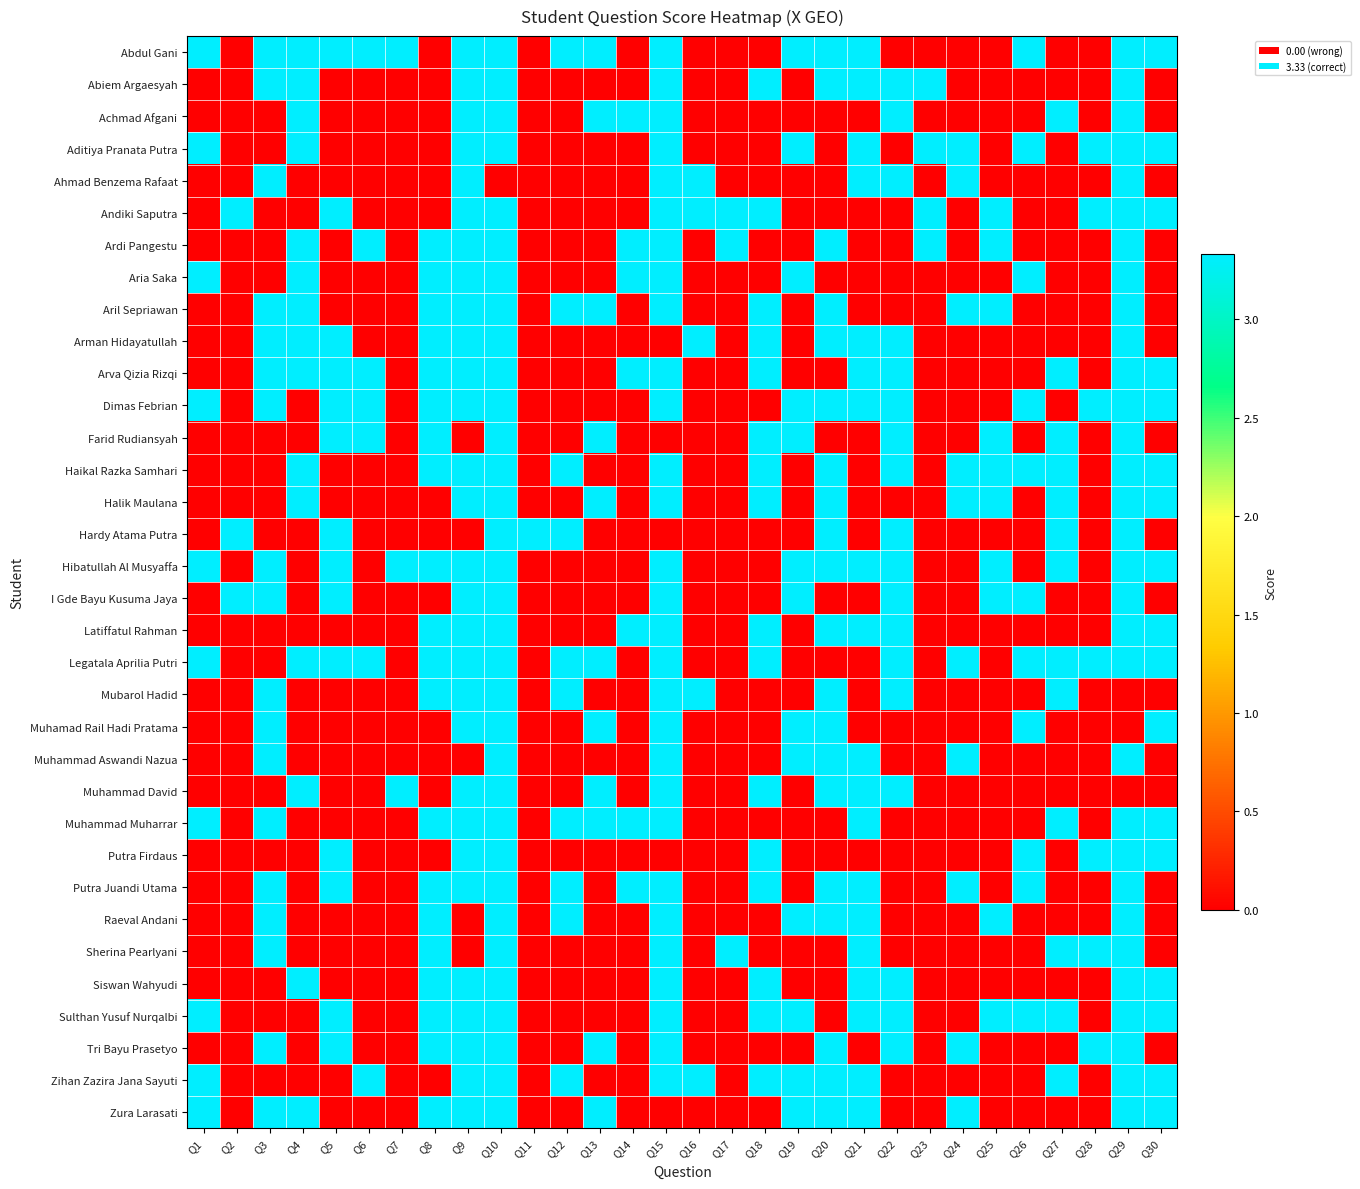

Reading left to right, list all the values displayed in this chart.

Abdul Gani: Q1=3.3	Q2=0.0	Q3=3.3	Q4=3.3	Q5=3.3	Q6=3.3	Q7=3.3	Q8=0.0	Q9=3.3	Q10=3.3	Q11=0.0	Q12=3.3	Q13=3.3	Q14=0.0	Q15=3.3	Q16=0.0	Q17=0.0	Q18=0.0	Q19=3.3	Q20=3.3	Q21=3.3	Q22=0.0	Q23=0.0	Q24=0.0	Q25=0.0	Q26=3.3	Q27=0.0	Q28=0.0	Q29=3.3	Q30=3.3
Abiem Argaesyah: Q1=0.0	Q2=0.0	Q3=3.3	Q4=3.3	Q5=0.0	Q6=0.0	Q7=0.0	Q8=0.0	Q9=3.3	Q10=3.3	Q11=0.0	Q12=0.0	Q13=0.0	Q14=0.0	Q15=3.3	Q16=0.0	Q17=0.0	Q18=3.3	Q19=0.0	Q20=3.3	Q21=3.3	Q22=3.3	Q23=3.3	Q24=0.0	Q25=0.0	Q26=0.0	Q27=0.0	Q28=0.0	Q29=3.3	Q30=0.0
Achmad Afgani: Q1=0.0	Q2=0.0	Q3=0.0	Q4=3.3	Q5=0.0	Q6=0.0	Q7=0.0	Q8=0.0	Q9=3.3	Q10=3.3	Q11=0.0	Q12=0.0	Q13=3.3	Q14=3.3	Q15=3.3	Q16=0.0	Q17=0.0	Q18=0.0	Q19=0.0	Q20=0.0	Q21=0.0	Q22=3.3	Q23=0.0	Q24=0.0	Q25=0.0	Q26=0.0	Q27=3.3	Q28=0.0	Q29=3.3	Q30=0.0
Aditiya Pranata Putra: Q1=3.3	Q2=0.0	Q3=0.0	Q4=3.3	Q5=0.0	Q6=0.0	Q7=0.0	Q8=0.0	Q9=3.3	Q10=3.3	Q11=0.0	Q12=0.0	Q13=0.0	Q14=0.0	Q15=3.3	Q16=0.0	Q17=0.0	Q18=0.0	Q19=3.3	Q20=0.0	Q21=3.3	Q22=0.0	Q23=3.3	Q24=3.3	Q25=0.0	Q26=3.3	Q27=0.0	Q28=3.3	Q29=3.3	Q30=3.3
Ahmad Benzema Rafaat: Q1=0.0	Q2=0.0	Q3=3.3	Q4=0.0	Q5=0.0	Q6=0.0	Q7=0.0	Q8=0.0	Q9=3.3	Q10=0.0	Q11=0.0	Q12=0.0	Q13=0.0	Q14=0.0	Q15=3.3	Q16=3.3	Q17=0.0	Q18=0.0	Q19=0.0	Q20=0.0	Q21=3.3	Q22=3.3	Q23=0.0	Q24=3.3	Q25=0.0	Q26=0.0	Q27=0.0	Q28=0.0	Q29=3.3	Q30=0.0
Andiki Saputra: Q1=0.0	Q2=3.3	Q3=0.0	Q4=0.0	Q5=3.3	Q6=0.0	Q7=0.0	Q8=0.0	Q9=3.3	Q10=3.3	Q11=0.0	Q12=0.0	Q13=0.0	Q14=0.0	Q15=3.3	Q16=3.3	Q17=3.3	Q18=3.3	Q19=0.0	Q20=0.0	Q21=0.0	Q22=0.0	Q23=3.3	Q24=0.0	Q25=3.3	Q26=0.0	Q27=0.0	Q28=3.3	Q29=3.3	Q30=3.3
Ardi Pangestu: Q1=0.0	Q2=0.0	Q3=0.0	Q4=3.3	Q5=0.0	Q6=3.3	Q7=0.0	Q8=3.3	Q9=3.3	Q10=3.3	Q11=0.0	Q12=0.0	Q13=0.0	Q14=3.3	Q15=3.3	Q16=0.0	Q17=3.3	Q18=0.0	Q19=0.0	Q20=3.3	Q21=0.0	Q22=0.0	Q23=3.3	Q24=0.0	Q25=3.3	Q26=0.0	Q27=0.0	Q28=0.0	Q29=3.3	Q30=0.0
Aria Saka: Q1=3.3	Q2=0.0	Q3=0.0	Q4=3.3	Q5=0.0	Q6=0.0	Q7=0.0	Q8=3.3	Q9=3.3	Q10=3.3	Q11=0.0	Q12=0.0	Q13=0.0	Q14=3.3	Q15=3.3	Q16=0.0	Q17=0.0	Q18=0.0	Q19=3.3	Q20=0.0	Q21=0.0	Q22=0.0	Q23=0.0	Q24=0.0	Q25=0.0	Q26=3.3	Q27=0.0	Q28=0.0	Q29=3.3	Q30=0.0
Aril Sepriawan: Q1=0.0	Q2=0.0	Q3=3.3	Q4=3.3	Q5=0.0	Q6=0.0	Q7=0.0	Q8=3.3	Q9=3.3	Q10=3.3	Q11=0.0	Q12=3.3	Q13=3.3	Q14=0.0	Q15=3.3	Q16=0.0	Q17=0.0	Q18=3.3	Q19=0.0	Q20=3.3	Q21=0.0	Q22=0.0	Q23=0.0	Q24=3.3	Q25=3.3	Q26=0.0	Q27=0.0	Q28=0.0	Q29=3.3	Q30=0.0
Arman Hidayatullah: Q1=0.0	Q2=0.0	Q3=3.3	Q4=3.3	Q5=3.3	Q6=0.0	Q7=0.0	Q8=3.3	Q9=3.3	Q10=3.3	Q11=0.0	Q12=0.0	Q13=0.0	Q14=0.0	Q15=0.0	Q16=3.3	Q17=0.0	Q18=3.3	Q19=0.0	Q20=3.3	Q21=3.3	Q22=3.3	Q23=0.0	Q24=0.0	Q25=0.0	Q26=0.0	Q27=0.0	Q28=0.0	Q29=3.3	Q30=0.0
Arva Qizia Rizqi: Q1=0.0	Q2=0.0	Q3=3.3	Q4=3.3	Q5=3.3	Q6=3.3	Q7=0.0	Q8=3.3	Q9=3.3	Q10=3.3	Q11=0.0	Q12=0.0	Q13=0.0	Q14=3.3	Q15=3.3	Q16=0.0	Q17=0.0	Q18=3.3	Q19=0.0	Q20=0.0	Q21=3.3	Q22=3.3	Q23=0.0	Q24=0.0	Q25=0.0	Q26=0.0	Q27=3.3	Q28=0.0	Q29=3.3	Q30=3.3
Dimas Febrian: Q1=3.3	Q2=0.0	Q3=3.3	Q4=0.0	Q5=3.3	Q6=3.3	Q7=0.0	Q8=3.3	Q9=3.3	Q10=3.3	Q11=0.0	Q12=0.0	Q13=0.0	Q14=0.0	Q15=3.3	Q16=0.0	Q17=0.0	Q18=0.0	Q19=3.3	Q20=3.3	Q21=3.3	Q22=3.3	Q23=0.0	Q24=0.0	Q25=0.0	Q26=3.3	Q27=0.0	Q28=3.3	Q29=3.3	Q30=3.3
Farid Rudiansyah: Q1=0.0	Q2=0.0	Q3=0.0	Q4=0.0	Q5=3.3	Q6=3.3	Q7=0.0	Q8=3.3	Q9=0.0	Q10=3.3	Q11=0.0	Q12=0.0	Q13=3.3	Q14=0.0	Q15=0.0	Q16=0.0	Q17=0.0	Q18=3.3	Q19=3.3	Q20=0.0	Q21=0.0	Q22=3.3	Q23=0.0	Q24=0.0	Q25=3.3	Q26=0.0	Q27=3.3	Q28=0.0	Q29=3.3	Q30=0.0
Haikal Razka Samhari: Q1=0.0	Q2=0.0	Q3=0.0	Q4=3.3	Q5=0.0	Q6=0.0	Q7=0.0	Q8=3.3	Q9=3.3	Q10=3.3	Q11=0.0	Q12=3.3	Q13=0.0	Q14=0.0	Q15=3.3	Q16=0.0	Q17=0.0	Q18=3.3	Q19=0.0	Q20=3.3	Q21=0.0	Q22=3.3	Q23=0.0	Q24=3.3	Q25=3.3	Q26=3.3	Q27=3.3	Q28=0.0	Q29=3.3	Q30=3.3
Halik Maulana: Q1=0.0	Q2=0.0	Q3=0.0	Q4=3.3	Q5=0.0	Q6=0.0	Q7=0.0	Q8=0.0	Q9=3.3	Q10=3.3	Q11=0.0	Q12=0.0	Q13=3.3	Q14=0.0	Q15=3.3	Q16=0.0	Q17=0.0	Q18=3.3	Q19=0.0	Q20=3.3	Q21=0.0	Q22=0.0	Q23=0.0	Q24=3.3	Q25=3.3	Q26=0.0	Q27=3.3	Q28=0.0	Q29=3.3	Q30=3.3
Hardy Atama Putra: Q1=0.0	Q2=3.3	Q3=0.0	Q4=0.0	Q5=3.3	Q6=0.0	Q7=0.0	Q8=0.0	Q9=0.0	Q10=3.3	Q11=3.3	Q12=3.3	Q13=0.0	Q14=0.0	Q15=0.0	Q16=0.0	Q17=0.0	Q18=0.0	Q19=0.0	Q20=3.3	Q21=0.0	Q22=3.3	Q23=0.0	Q24=0.0	Q25=0.0	Q26=0.0	Q27=3.3	Q28=0.0	Q29=3.3	Q30=0.0
Hibatullah Al Musyaffa: Q1=3.3	Q2=0.0	Q3=3.3	Q4=0.0	Q5=3.3	Q6=0.0	Q7=3.3	Q8=3.3	Q9=3.3	Q10=3.3	Q11=0.0	Q12=0.0	Q13=0.0	Q14=0.0	Q15=3.3	Q16=0.0	Q17=0.0	Q18=0.0	Q19=3.3	Q20=3.3	Q21=3.3	Q22=3.3	Q23=0.0	Q24=0.0	Q25=3.3	Q26=0.0	Q27=3.3	Q28=0.0	Q29=3.3	Q30=3.3
I Gde Bayu Kusuma Jaya: Q1=0.0	Q2=3.3	Q3=3.3	Q4=0.0	Q5=3.3	Q6=0.0	Q7=0.0	Q8=0.0	Q9=3.3	Q10=3.3	Q11=0.0	Q12=0.0	Q13=0.0	Q14=0.0	Q15=3.3	Q16=0.0	Q17=0.0	Q18=0.0	Q19=3.3	Q20=0.0	Q21=0.0	Q22=3.3	Q23=0.0	Q24=0.0	Q25=3.3	Q26=3.3	Q27=0.0	Q28=0.0	Q29=3.3	Q30=0.0
Latiffatul Rahman: Q1=0.0	Q2=0.0	Q3=0.0	Q4=0.0	Q5=0.0	Q6=0.0	Q7=0.0	Q8=3.3	Q9=3.3	Q10=3.3	Q11=0.0	Q12=0.0	Q13=0.0	Q14=3.3	Q15=3.3	Q16=0.0	Q17=0.0	Q18=3.3	Q19=0.0	Q20=3.3	Q21=3.3	Q22=3.3	Q23=0.0	Q24=0.0	Q25=0.0	Q26=0.0	Q27=0.0	Q28=0.0	Q29=3.3	Q30=3.3
Legatala Aprilia Putri: Q1=3.3	Q2=0.0	Q3=0.0	Q4=3.3	Q5=3.3	Q6=3.3	Q7=0.0	Q8=3.3	Q9=3.3	Q10=3.3	Q11=0.0	Q12=3.3	Q13=3.3	Q14=0.0	Q15=3.3	Q16=0.0	Q17=0.0	Q18=3.3	Q19=0.0	Q20=0.0	Q21=0.0	Q22=3.3	Q23=0.0	Q24=3.3	Q25=0.0	Q26=3.3	Q27=3.3	Q28=3.3	Q29=3.3	Q30=3.3
Mubarol Hadid: Q1=0.0	Q2=0.0	Q3=3.3	Q4=0.0	Q5=0.0	Q6=0.0	Q7=0.0	Q8=3.3	Q9=3.3	Q10=3.3	Q11=0.0	Q12=3.3	Q13=0.0	Q14=0.0	Q15=3.3	Q16=3.3	Q17=0.0	Q18=0.0	Q19=0.0	Q20=3.3	Q21=0.0	Q22=3.3	Q23=0.0	Q24=0.0	Q25=0.0	Q26=0.0	Q27=3.3	Q28=0.0	Q29=0.0	Q30=0.0
Muhamad Rail Hadi Pratama: Q1=0.0	Q2=0.0	Q3=3.3	Q4=0.0	Q5=0.0	Q6=0.0	Q7=0.0	Q8=0.0	Q9=3.3	Q10=3.3	Q11=0.0	Q12=0.0	Q13=3.3	Q14=0.0	Q15=3.3	Q16=0.0	Q17=0.0	Q18=0.0	Q19=3.3	Q20=3.3	Q21=0.0	Q22=0.0	Q23=0.0	Q24=0.0	Q25=0.0	Q26=3.3	Q27=0.0	Q28=0.0	Q29=0.0	Q30=3.3
Muhammad Aswandi Nazua: Q1=0.0	Q2=0.0	Q3=3.3	Q4=0.0	Q5=0.0	Q6=0.0	Q7=0.0	Q8=0.0	Q9=0.0	Q10=3.3	Q11=0.0	Q12=0.0	Q13=0.0	Q14=0.0	Q15=3.3	Q16=0.0	Q17=0.0	Q18=0.0	Q19=3.3	Q20=3.3	Q21=3.3	Q22=0.0	Q23=0.0	Q24=3.3	Q25=0.0	Q26=0.0	Q27=0.0	Q28=0.0	Q29=3.3	Q30=0.0
Muhammad David: Q1=0.0	Q2=0.0	Q3=0.0	Q4=3.3	Q5=0.0	Q6=0.0	Q7=3.3	Q8=0.0	Q9=3.3	Q10=3.3	Q11=0.0	Q12=0.0	Q13=3.3	Q14=0.0	Q15=3.3	Q16=0.0	Q17=0.0	Q18=3.3	Q19=0.0	Q20=3.3	Q21=3.3	Q22=3.3	Q23=0.0	Q24=0.0	Q25=0.0	Q26=0.0	Q27=0.0	Q28=0.0	Q29=0.0	Q30=0.0
Muhammad Muharrar: Q1=3.3	Q2=0.0	Q3=3.3	Q4=0.0	Q5=0.0	Q6=0.0	Q7=0.0	Q8=3.3	Q9=3.3	Q10=3.3	Q11=0.0	Q12=3.3	Q13=3.3	Q14=3.3	Q15=3.3	Q16=0.0	Q17=0.0	Q18=0.0	Q19=0.0	Q20=0.0	Q21=3.3	Q22=0.0	Q23=0.0	Q24=0.0	Q25=0.0	Q26=0.0	Q27=3.3	Q28=0.0	Q29=3.3	Q30=3.3
Putra Firdaus: Q1=0.0	Q2=0.0	Q3=0.0	Q4=0.0	Q5=3.3	Q6=0.0	Q7=0.0	Q8=0.0	Q9=3.3	Q10=3.3	Q11=0.0	Q12=0.0	Q13=0.0	Q14=0.0	Q15=0.0	Q16=0.0	Q17=0.0	Q18=3.3	Q19=0.0	Q20=0.0	Q21=0.0	Q22=0.0	Q23=0.0	Q24=0.0	Q25=0.0	Q26=3.3	Q27=0.0	Q28=3.3	Q29=3.3	Q30=3.3
Putra Juandi Utama: Q1=0.0	Q2=0.0	Q3=3.3	Q4=0.0	Q5=3.3	Q6=0.0	Q7=0.0	Q8=3.3	Q9=3.3	Q10=3.3	Q11=0.0	Q12=3.3	Q13=0.0	Q14=3.3	Q15=3.3	Q16=0.0	Q17=0.0	Q18=3.3	Q19=0.0	Q20=3.3	Q21=3.3	Q22=0.0	Q23=0.0	Q24=3.3	Q25=0.0	Q26=3.3	Q27=0.0	Q28=0.0	Q29=3.3	Q30=0.0
Raeval Andani: Q1=0.0	Q2=0.0	Q3=3.3	Q4=0.0	Q5=0.0	Q6=0.0	Q7=0.0	Q8=3.3	Q9=0.0	Q10=3.3	Q11=0.0	Q12=3.3	Q13=0.0	Q14=0.0	Q15=3.3	Q16=0.0	Q17=0.0	Q18=0.0	Q19=3.3	Q20=3.3	Q21=3.3	Q22=0.0	Q23=0.0	Q24=0.0	Q25=3.3	Q26=0.0	Q27=0.0	Q28=0.0	Q29=3.3	Q30=0.0
Sherina Pearlyani: Q1=0.0	Q2=0.0	Q3=3.3	Q4=0.0	Q5=0.0	Q6=0.0	Q7=0.0	Q8=3.3	Q9=0.0	Q10=3.3	Q11=0.0	Q12=0.0	Q13=0.0	Q14=0.0	Q15=3.3	Q16=0.0	Q17=3.3	Q18=0.0	Q19=0.0	Q20=0.0	Q21=3.3	Q22=0.0	Q23=0.0	Q24=0.0	Q25=0.0	Q26=0.0	Q27=3.3	Q28=3.3	Q29=3.3	Q30=0.0
Siswan Wahyudi: Q1=0.0	Q2=0.0	Q3=0.0	Q4=3.3	Q5=0.0	Q6=0.0	Q7=0.0	Q8=3.3	Q9=3.3	Q10=3.3	Q11=0.0	Q12=0.0	Q13=0.0	Q14=0.0	Q15=3.3	Q16=0.0	Q17=0.0	Q18=3.3	Q19=0.0	Q20=0.0	Q21=3.3	Q22=3.3	Q23=0.0	Q24=0.0	Q25=0.0	Q26=0.0	Q27=0.0	Q28=0.0	Q29=3.3	Q30=3.3
Sulthan Yusuf Nurqalbi: Q1=3.3	Q2=0.0	Q3=0.0	Q4=0.0	Q5=3.3	Q6=0.0	Q7=0.0	Q8=3.3	Q9=3.3	Q10=3.3	Q11=0.0	Q12=0.0	Q13=0.0	Q14=0.0	Q15=3.3	Q16=0.0	Q17=0.0	Q18=3.3	Q19=3.3	Q20=0.0	Q21=3.3	Q22=3.3	Q23=0.0	Q24=0.0	Q25=3.3	Q26=3.3	Q27=3.3	Q28=0.0	Q29=3.3	Q30=3.3
Tri Bayu Prasetyo: Q1=0.0	Q2=0.0	Q3=3.3	Q4=0.0	Q5=3.3	Q6=0.0	Q7=0.0	Q8=3.3	Q9=3.3	Q10=3.3	Q11=0.0	Q12=0.0	Q13=3.3	Q14=0.0	Q15=3.3	Q16=0.0	Q17=0.0	Q18=0.0	Q19=0.0	Q20=3.3	Q21=0.0	Q22=3.3	Q23=0.0	Q24=3.3	Q25=0.0	Q26=0.0	Q27=0.0	Q28=3.3	Q29=3.3	Q30=0.0
Zihan Zazira Jana Sayuti: Q1=3.3	Q2=0.0	Q3=0.0	Q4=0.0	Q5=0.0	Q6=3.3	Q7=0.0	Q8=0.0	Q9=3.3	Q10=3.3	Q11=0.0	Q12=3.3	Q13=0.0	Q14=0.0	Q15=3.3	Q16=3.3	Q17=0.0	Q18=3.3	Q19=3.3	Q20=3.3	Q21=3.3	Q22=0.0	Q23=0.0	Q24=0.0	Q25=0.0	Q26=0.0	Q27=3.3	Q28=0.0	Q29=3.3	Q30=3.3
Zura Larasati: Q1=3.3	Q2=0.0	Q3=3.3	Q4=3.3	Q5=0.0	Q6=0.0	Q7=0.0	Q8=3.3	Q9=3.3	Q10=3.3	Q11=0.0	Q12=0.0	Q13=3.3	Q14=0.0	Q15=0.0	Q16=0.0	Q17=0.0	Q18=0.0	Q19=3.3	Q20=3.3	Q21=3.3	Q22=0.0	Q23=0.0	Q24=3.3	Q25=0.0	Q26=0.0	Q27=0.0	Q28=0.0	Q29=3.3	Q30=3.3